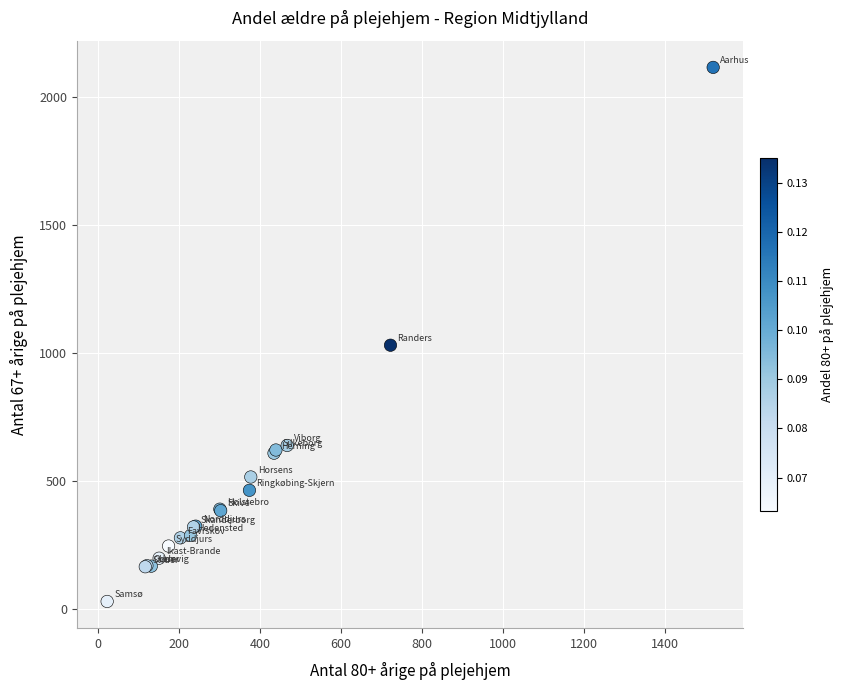

What Y value in the scatter plot is closest to 1072?

1030.4